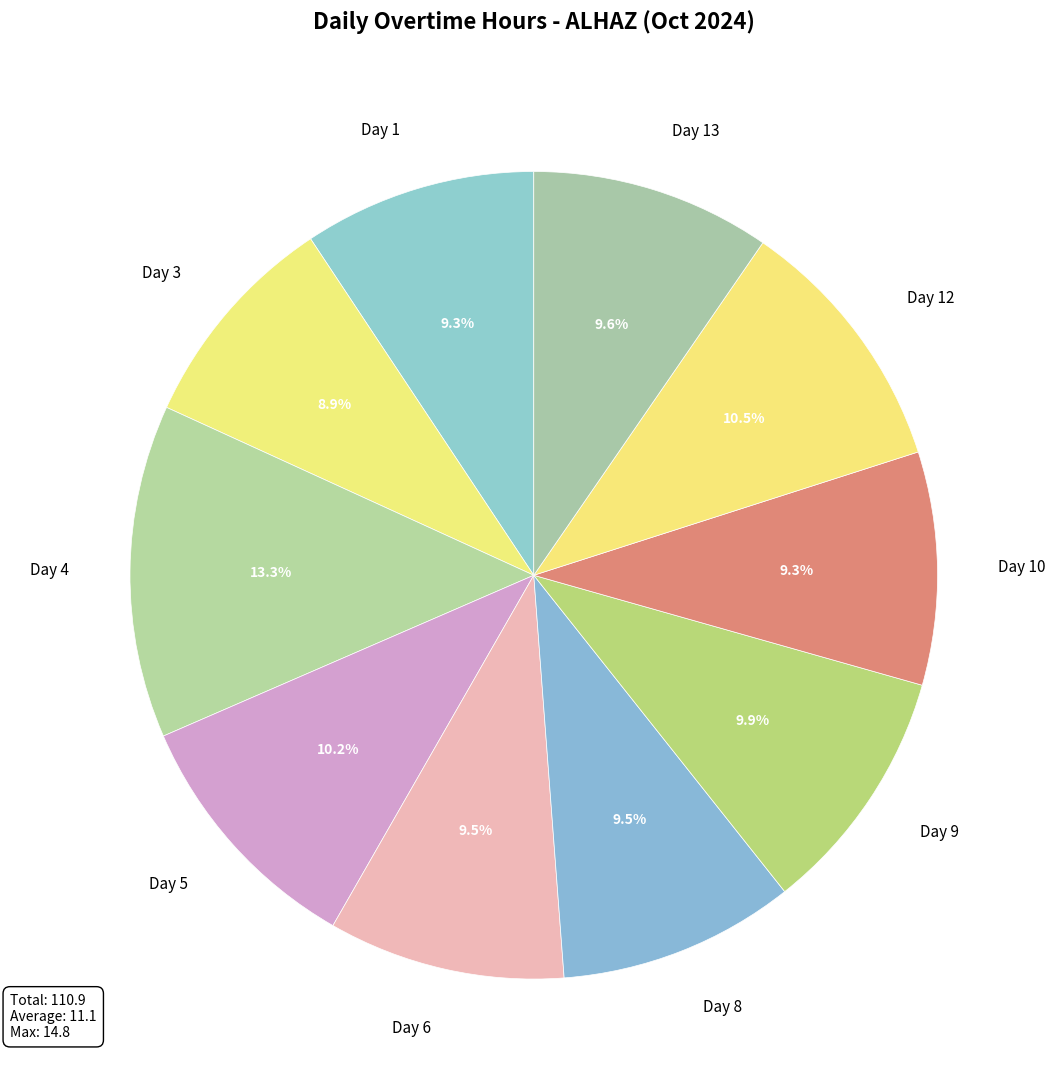

Which category has the biggest portion of the pie?

Day 4